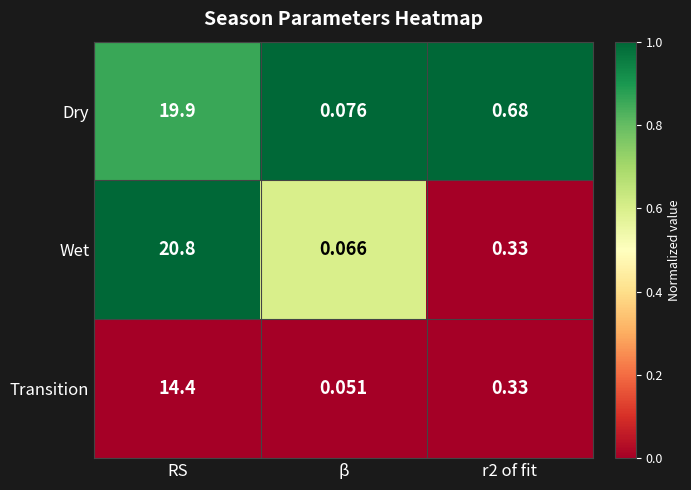

List the series in order of their peak value, highest first.

Wet, Dry, Transition